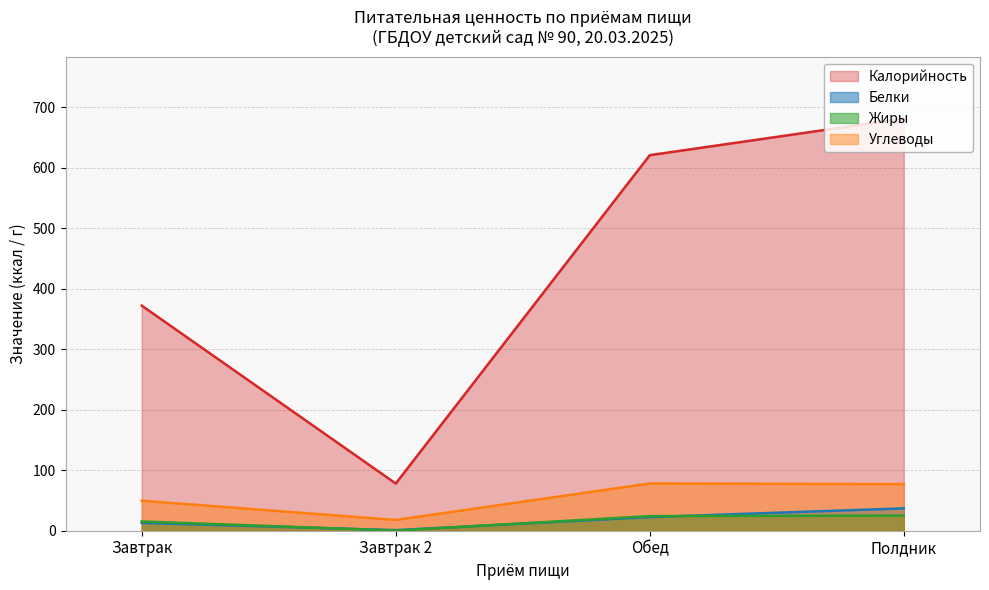

True or false: Жиры and Калорийность intersect in this chart.

False